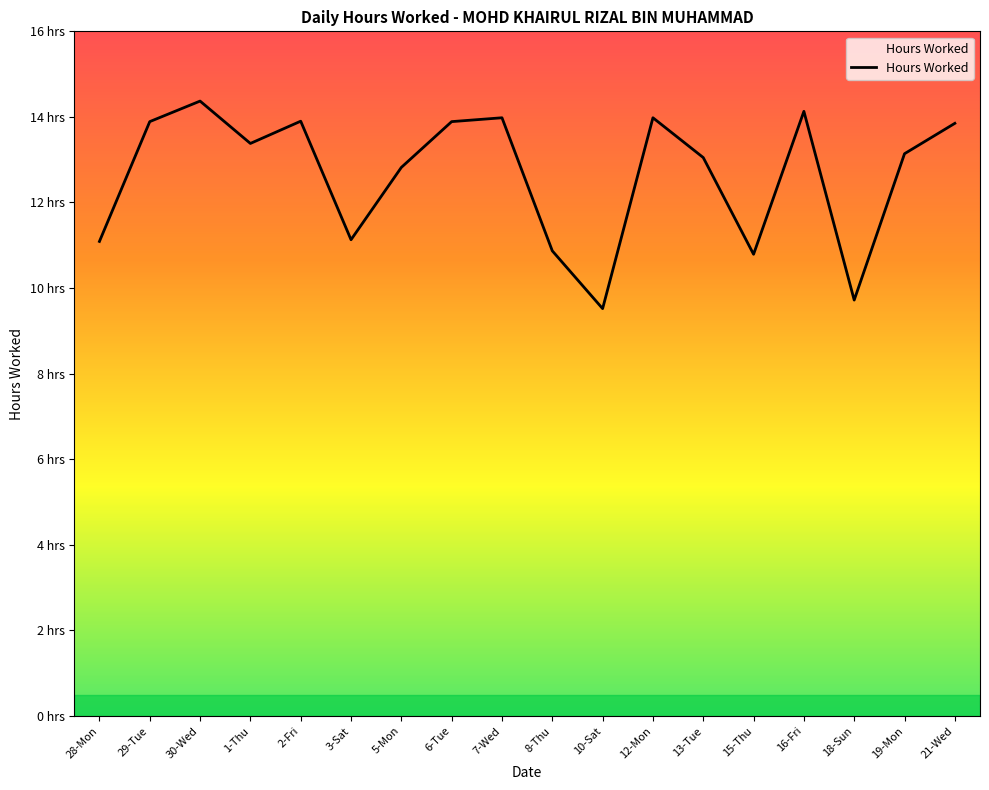

What is the change in value from 28-Mon to 5-Mon?

+1.7